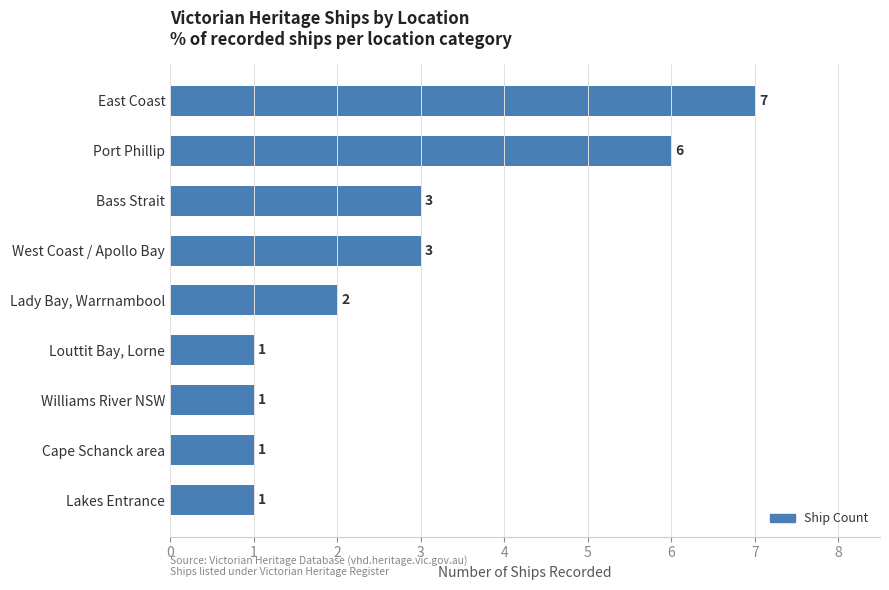

What is the difference between the values at Port Phillip and Cape Schanck area?

5